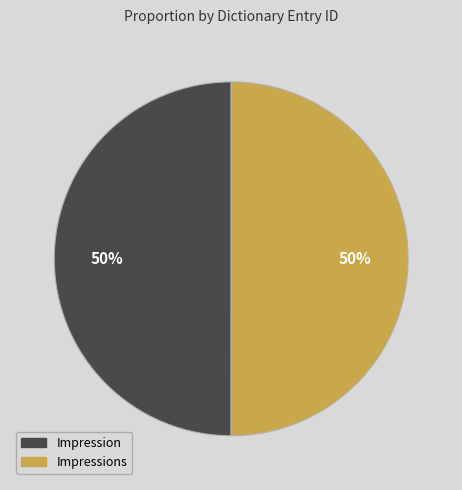

What percentage is the Impressions slice, to the nearest percent?

50%